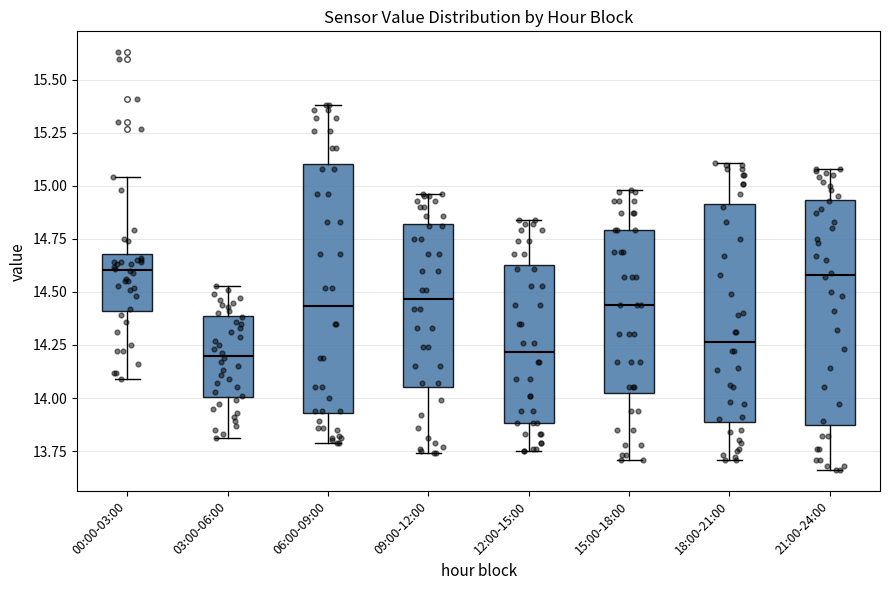

Reading left to right, transcribe this box plot: for each box, give where its median line is, the range the box spans, and where its two whiskers end, as read against the y-axis. The values are not printed on the chart, so give them approximately, as read against the axis.

00:00-03:00: median 14.60, box 14.40 to 14.70, whiskers 14.10 to 15.05
03:00-06:00: median 14.20, box 14.00 to 14.40, whiskers 13.80 to 14.55
06:00-09:00: median 14.45, box 13.95 to 15.10, whiskers 13.80 to 15.40
09:00-12:00: median 14.45, box 14.05 to 14.80, whiskers 13.75 to 14.95
12:00-15:00: median 14.20, box 13.90 to 14.65, whiskers 13.75 to 14.85
15:00-18:00: median 14.45, box 14.00 to 14.80, whiskers 13.70 to 15.00
18:00-21:00: median 14.25, box 13.90 to 14.90, whiskers 13.70 to 15.10
21:00-24:00: median 14.60, box 13.85 to 14.95, whiskers 13.65 to 15.10